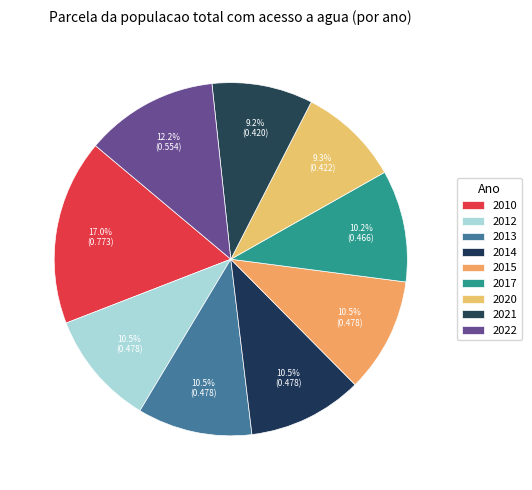

Does 2022 account for over 50% of the chart?

No